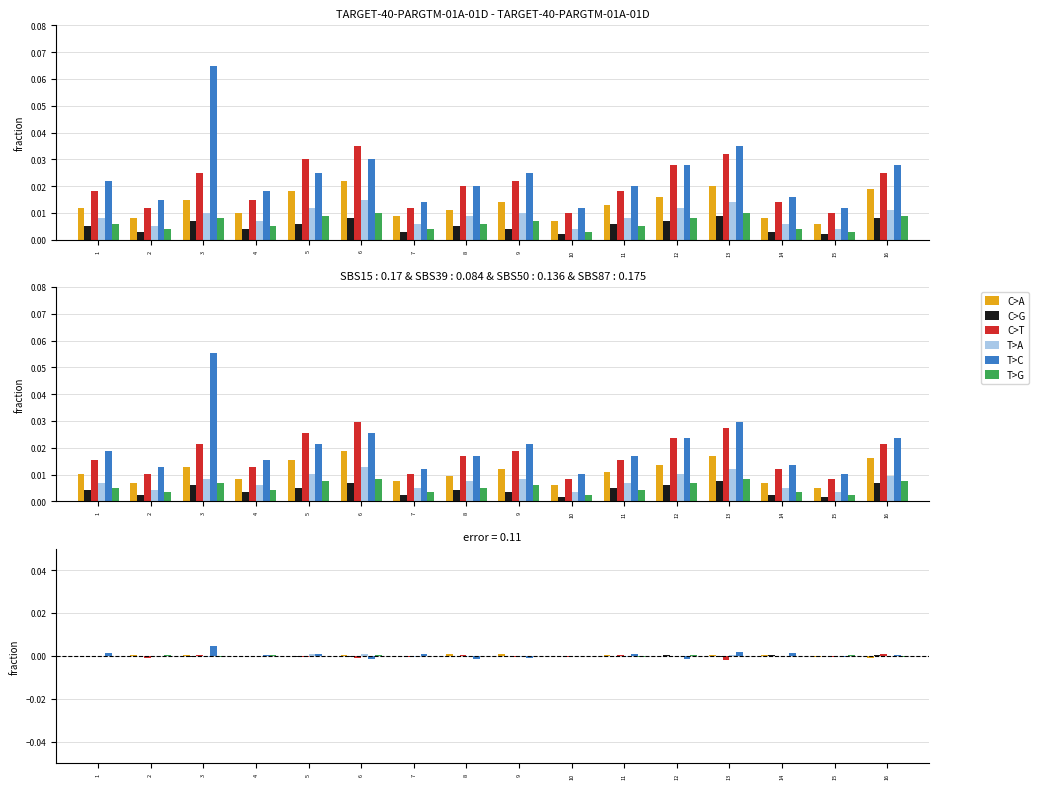

What are all the series names shown in the legend?

C>A, C>G, C>T, T>A, T>C, T>G